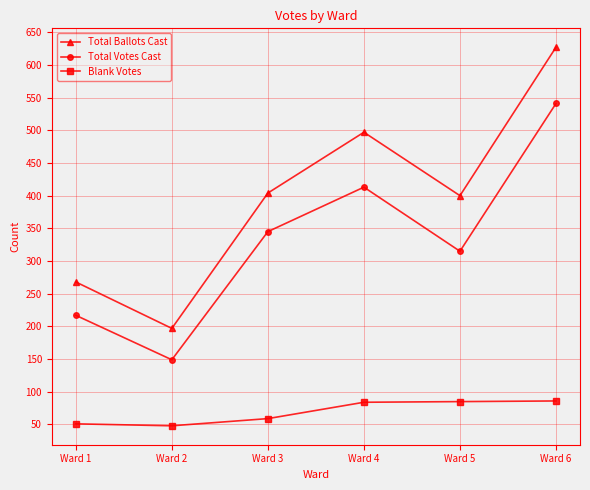

What is the value of the Total Ballots Cast point at the 2nd from the left?

197